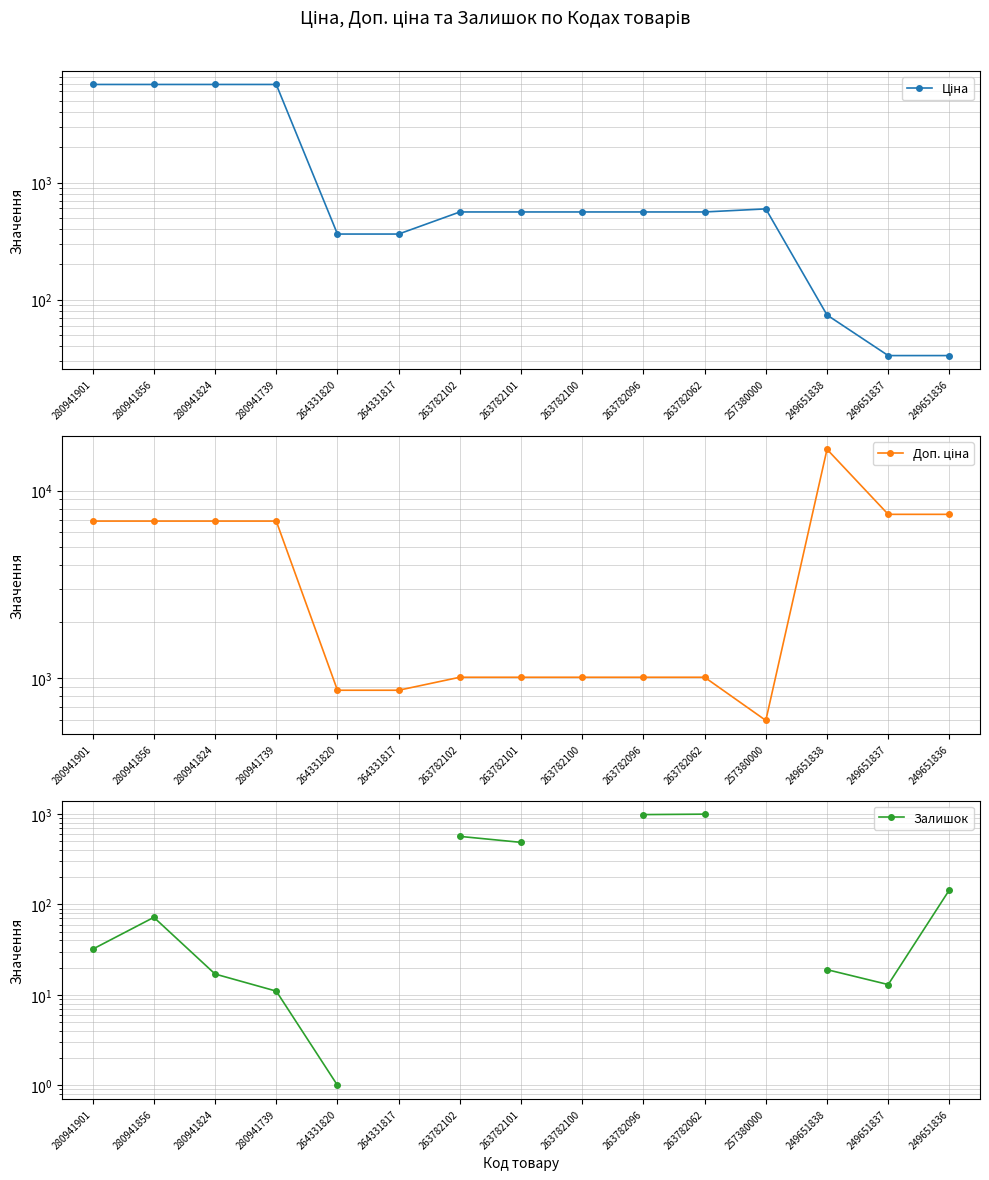

After their last crossing, which series has the higher values: Залишок or Ціна?

Залишок